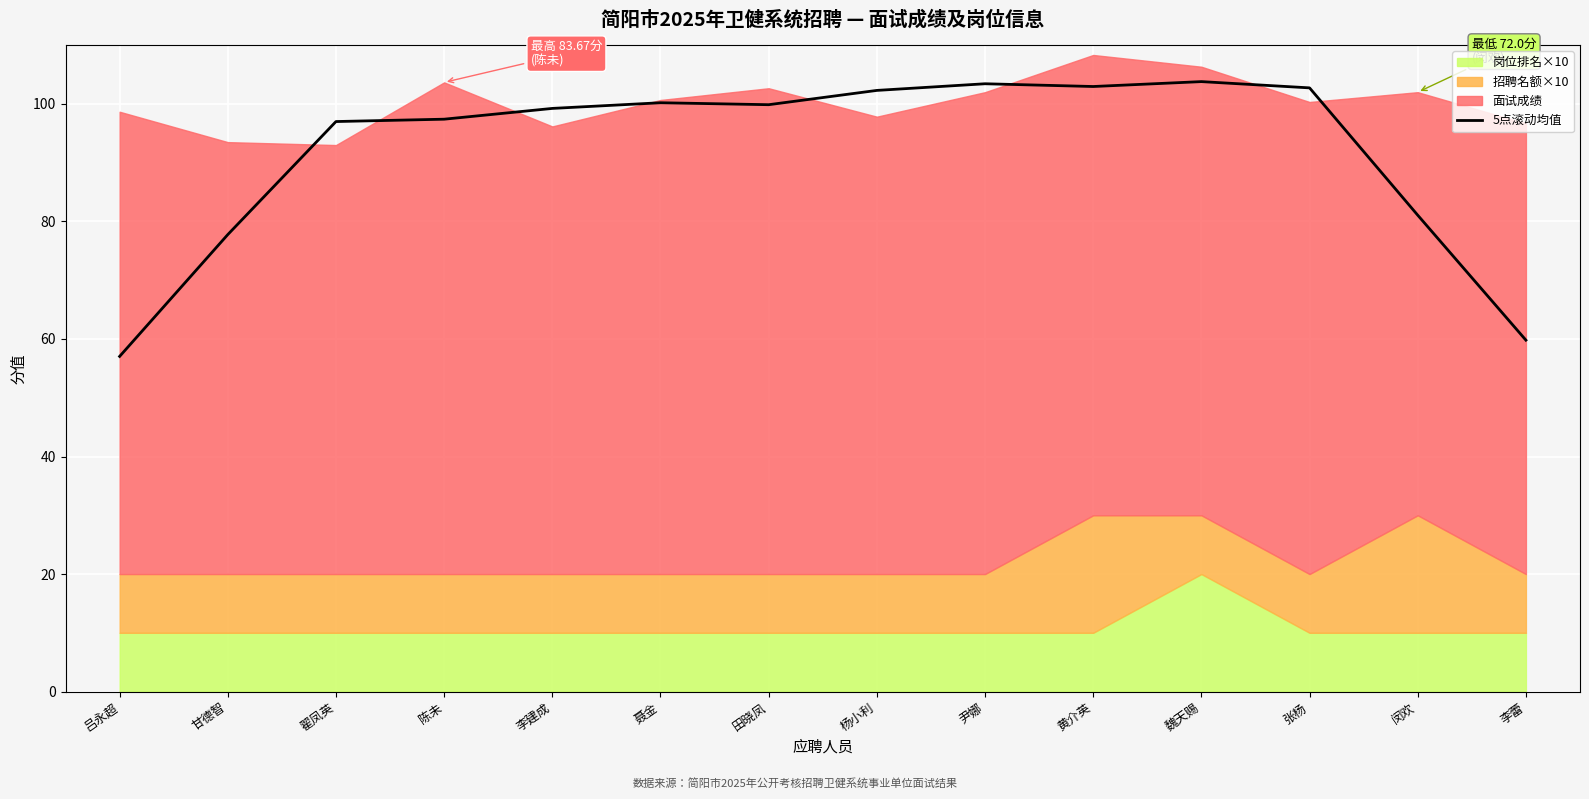

Which category has the highest value across all series?

魏天赐